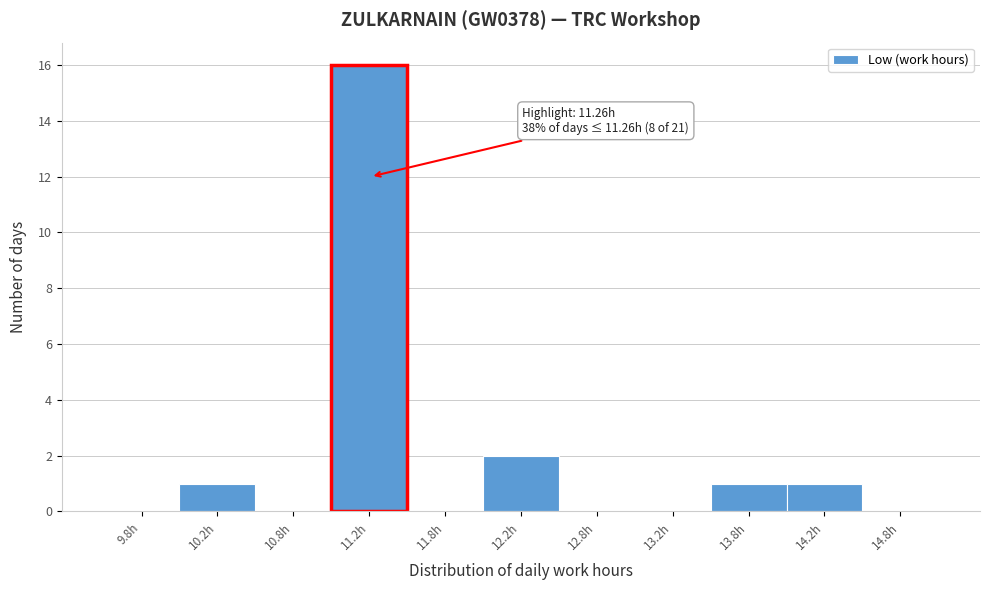

Which range on the x-axis has the tallest bar?

11.0 to 11.5